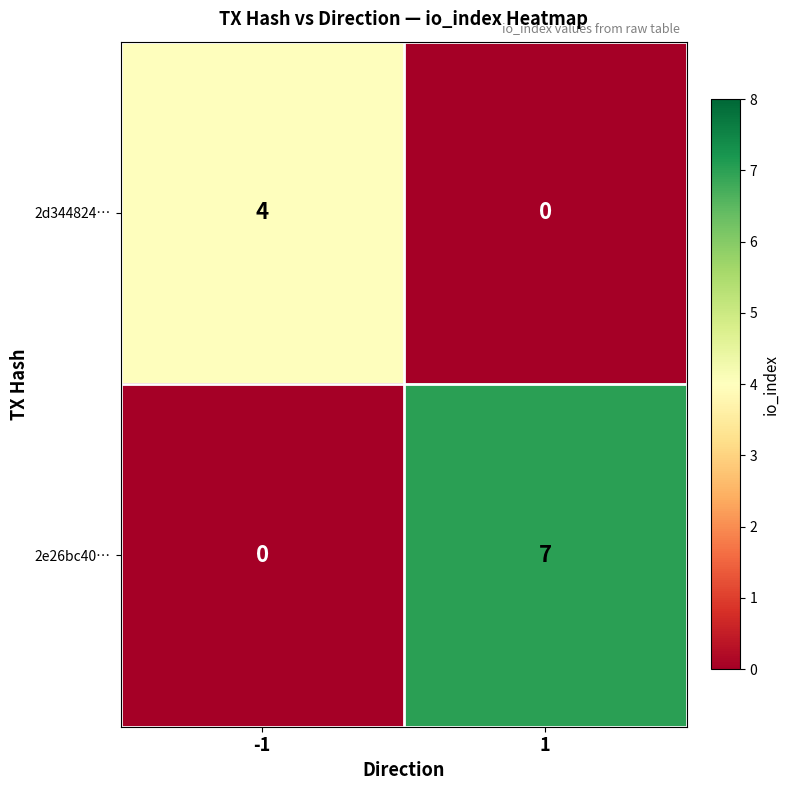

What is the sum of all 2d344824… values?

4